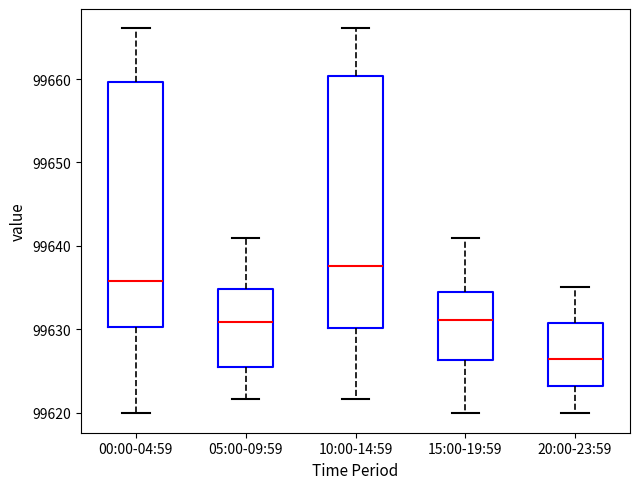

Which box's median line is the highest?

10:00-14:59